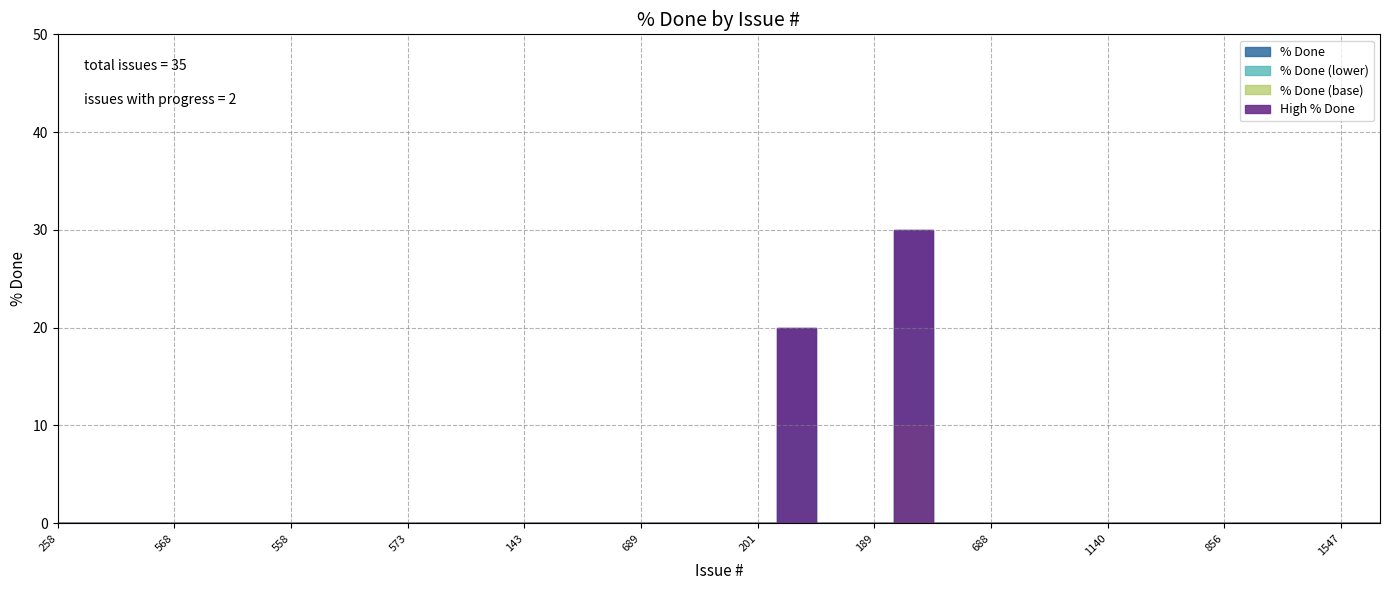

The chart shows a value of -19 at 560. True or false?

False